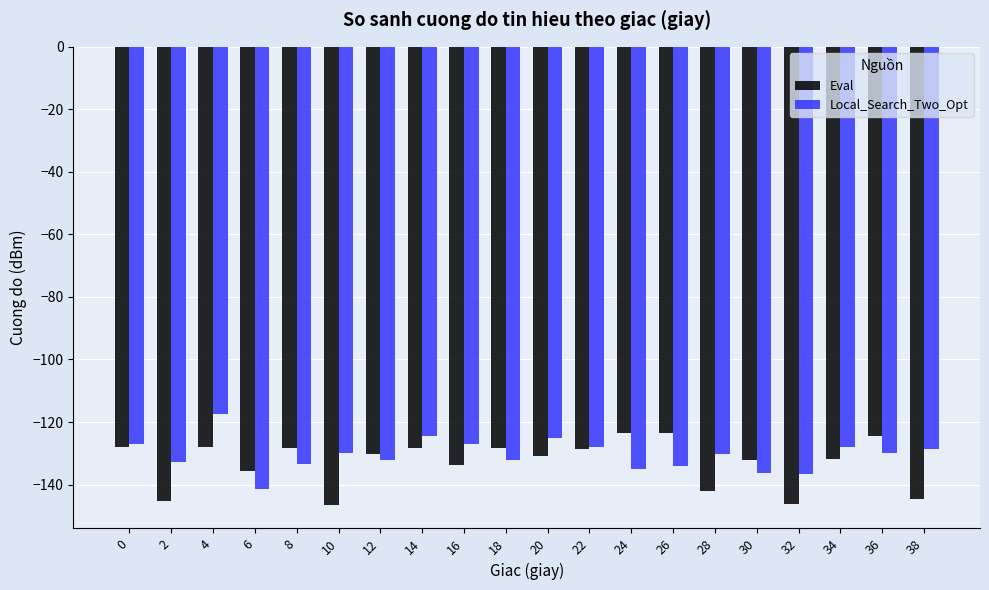

What is the difference between the maximum and minimum values in the Local_Search_Two_Opt series?

24.1